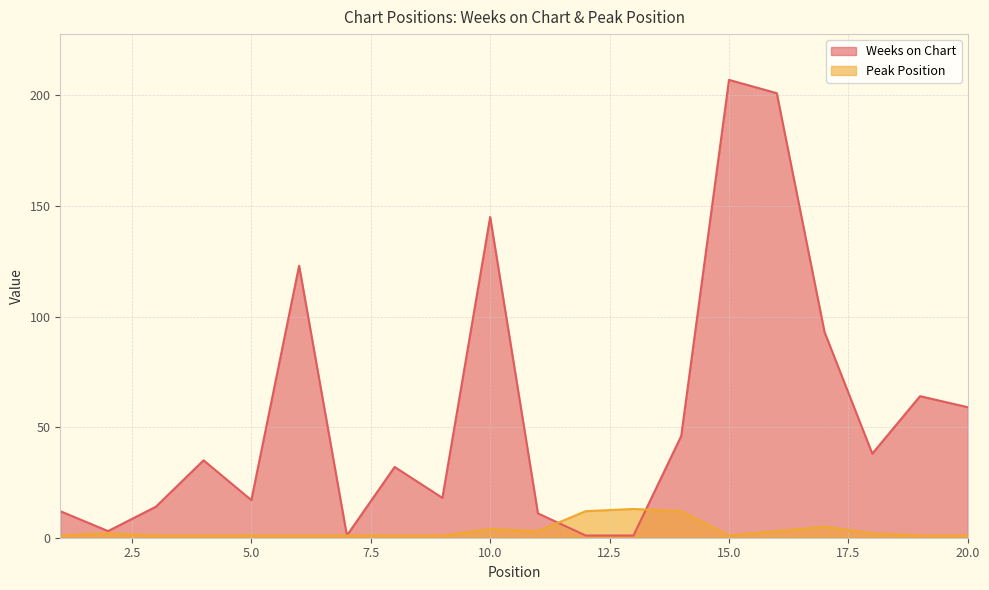

At which category is the sum across all series the highest?

15.0